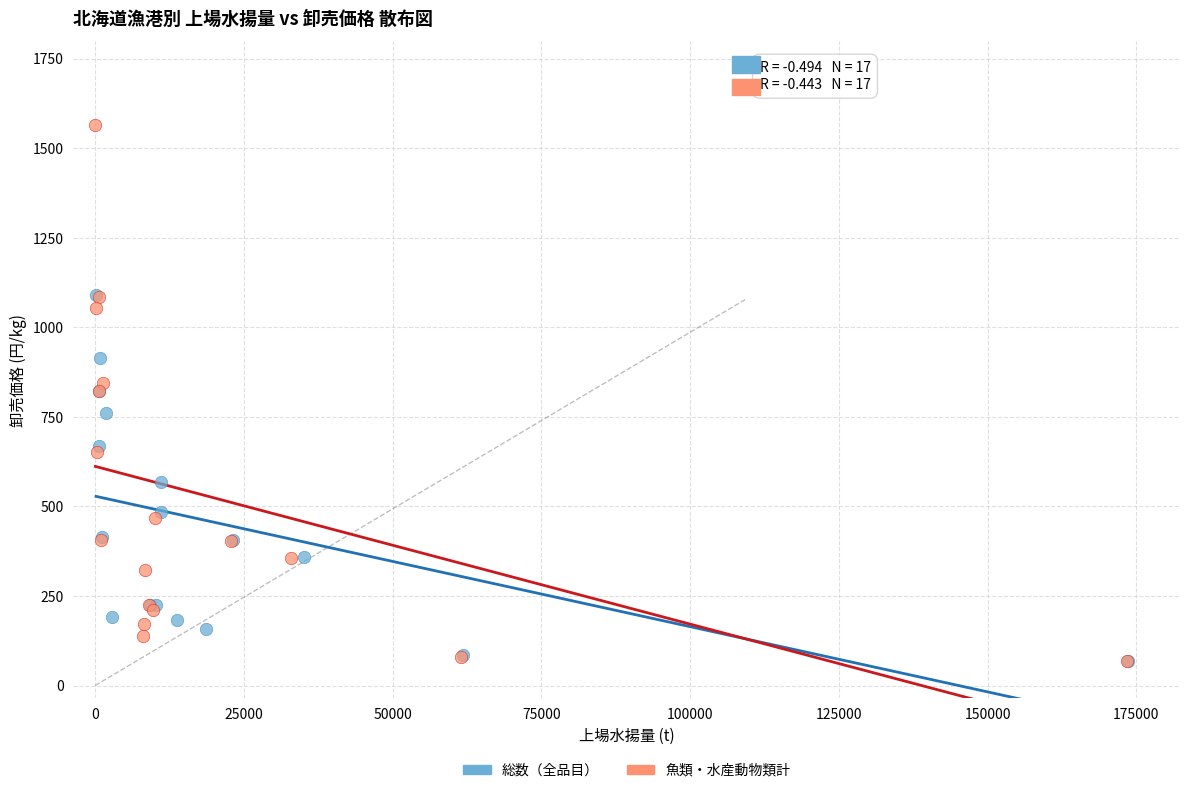

Which series reaches the maximum Y coordinate?

魚類・水産動物類計